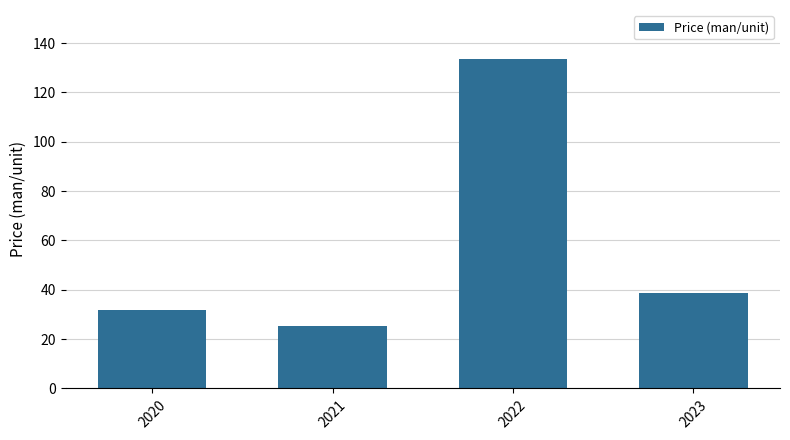

How many categories are shown in the chart?

4